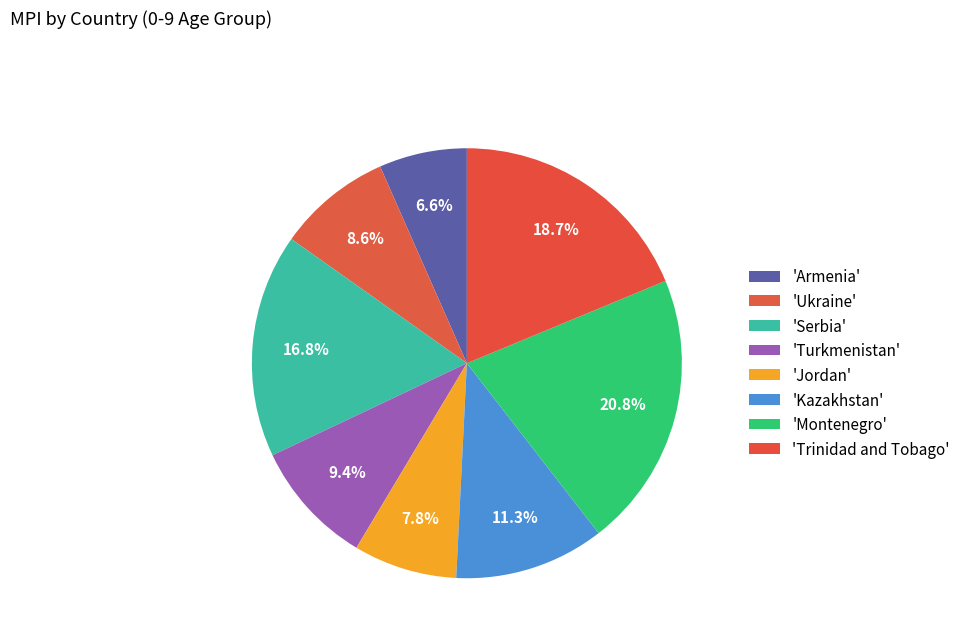

Rank the categories by value from lowest to highest.

Armenia, Jordan, Ukraine, Turkmenistan, Kazakhstan, Serbia, Trinidad and Tobago, Montenegro